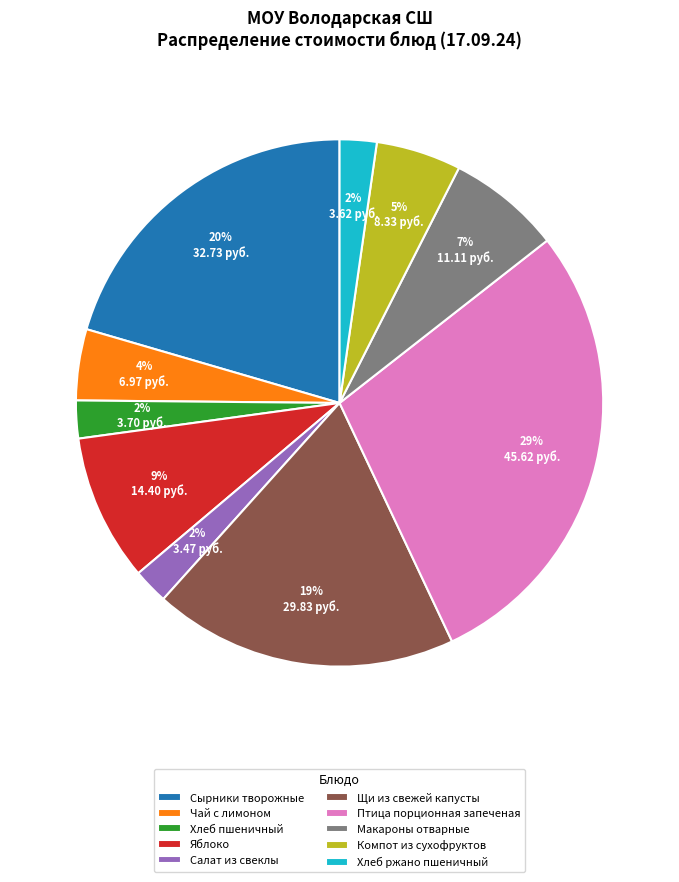

Which has a higher value, Птица порционная запеченая or Хлеб пшеничный?

Птица порционная запеченая